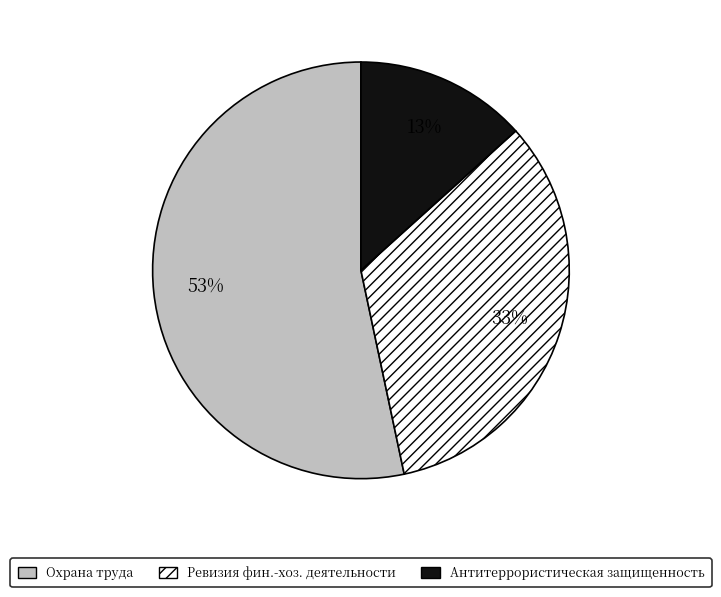

To the nearest percent, what is the average slice percentage?

33%